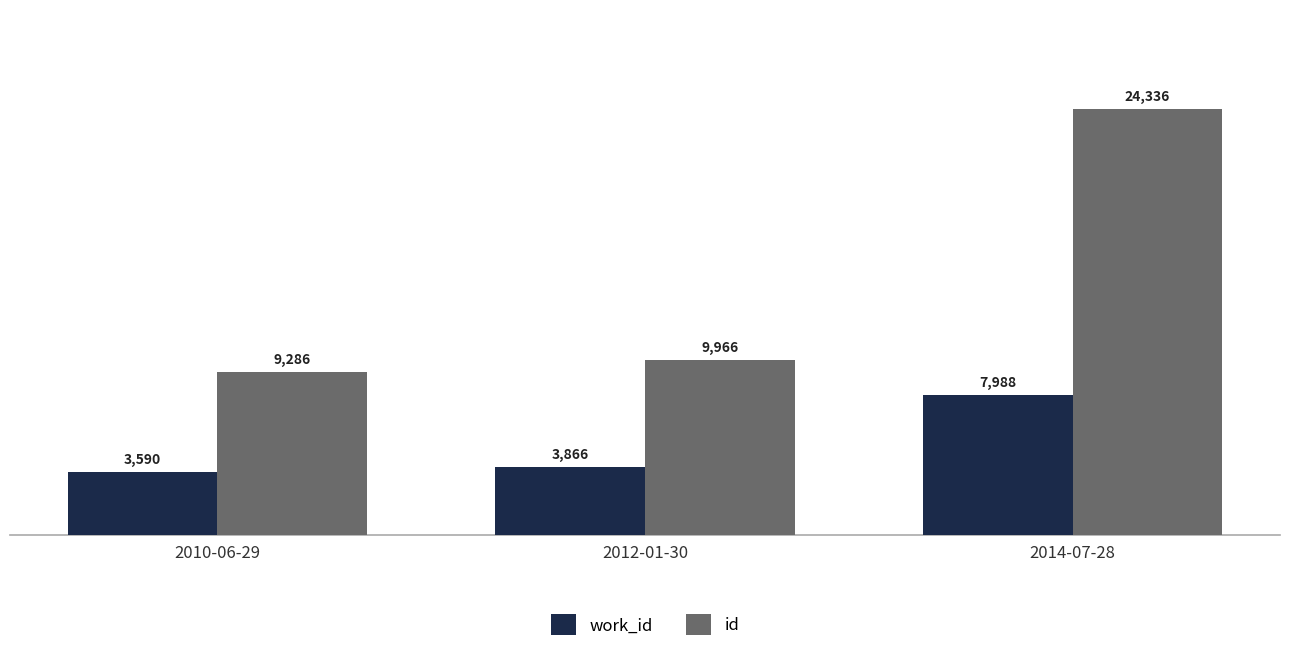

Reading right to left, list all the values displayed in this chart.

work_id: 7988	3866	3590
id: 24336	9966	9286